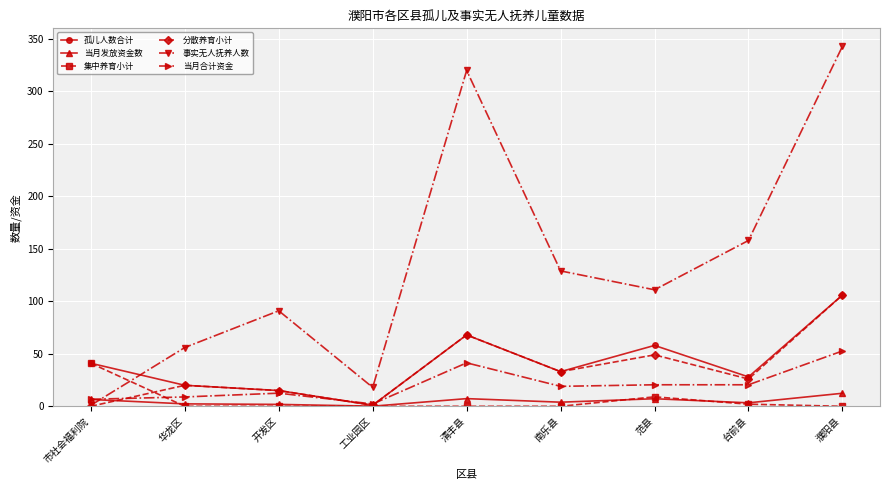

What is the label of the 8th point from the left?

台前县